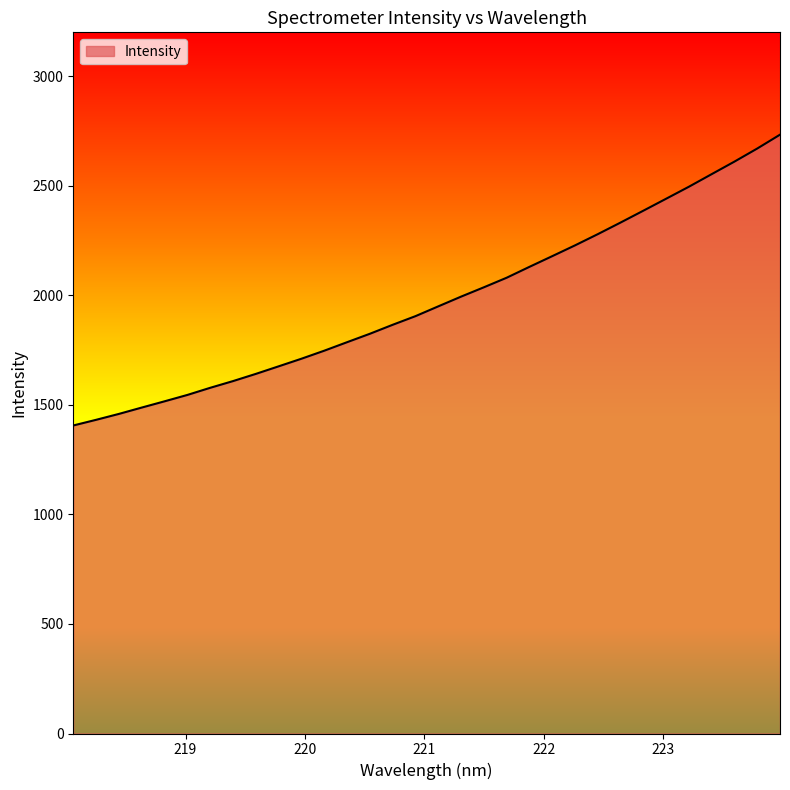

How many categories are shown in the chart?

32